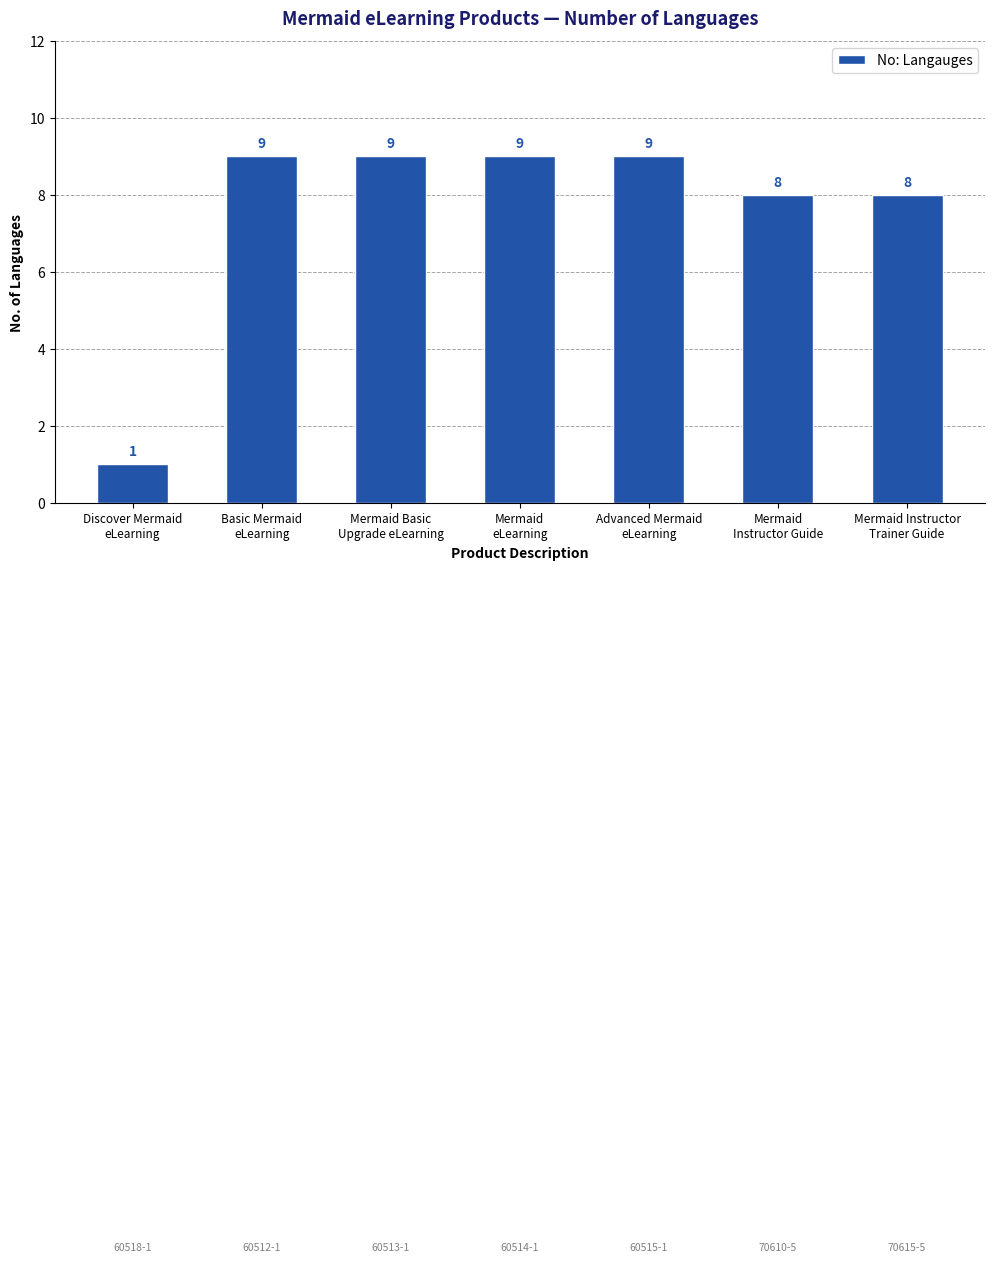

At which category does the chart reach its minimum across all series?

Discover Mermaid
eLearning